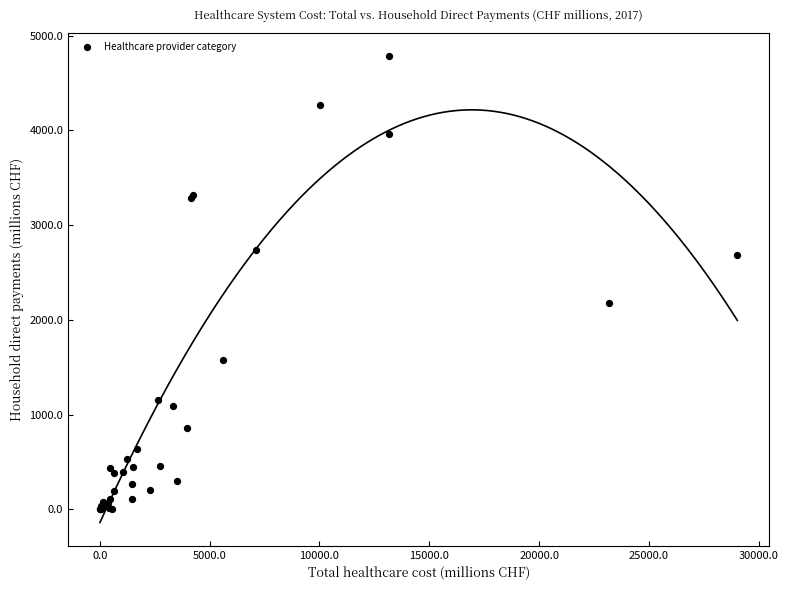

What Y value in the scatter plot is closest to 2389?

2180.7